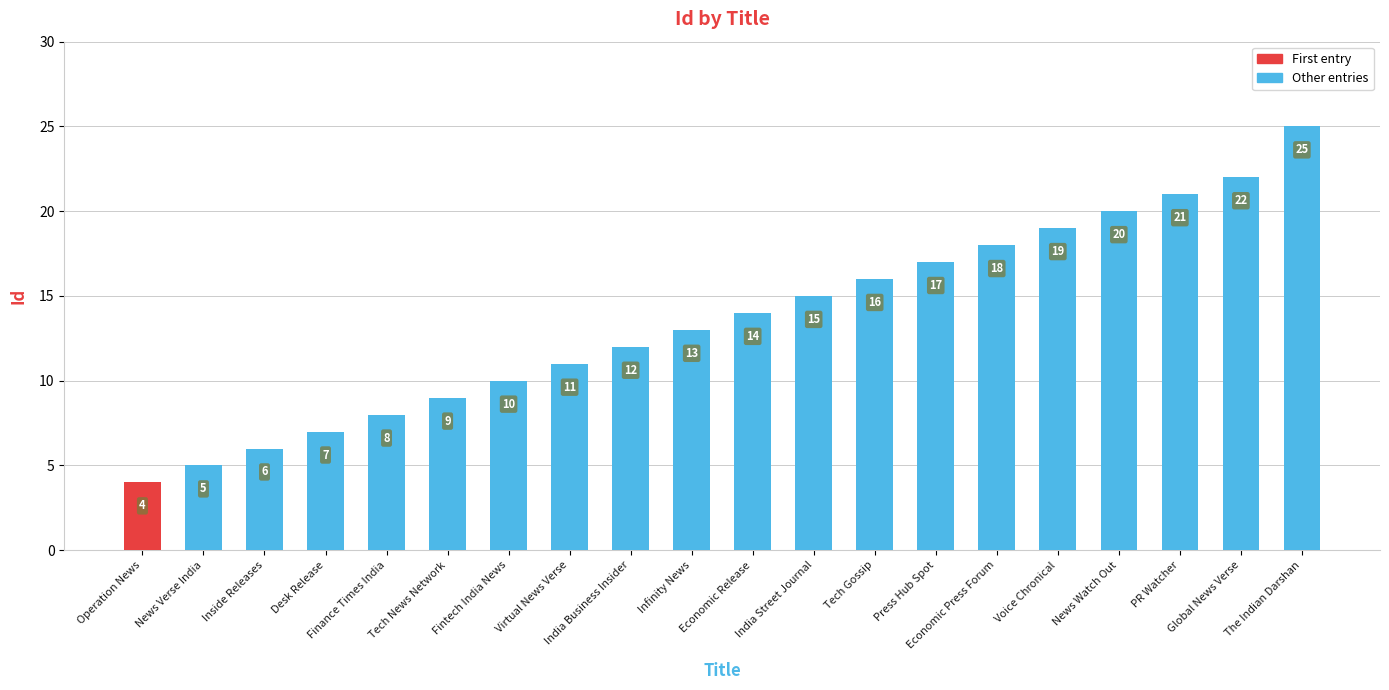

Reading left to right, what are all the values shown in this chart?

Operation News=4	News Verse India=5	Inside Releases=6	Desk Release=7	Finance Times India=8	Tech News Network=9	Fintech India News=10	Virtual News Verse=11	India Business Insider=12	Infinity News=13	Economic Release=14	India Street Journal=15	Tech Gossip=16	Press Hub Spot=17	Economic Press Forum=18	Voice Chronical=19	News Watch Out=20	PR Watcher=21	Global News Verse=22	The Indian Darshan=25